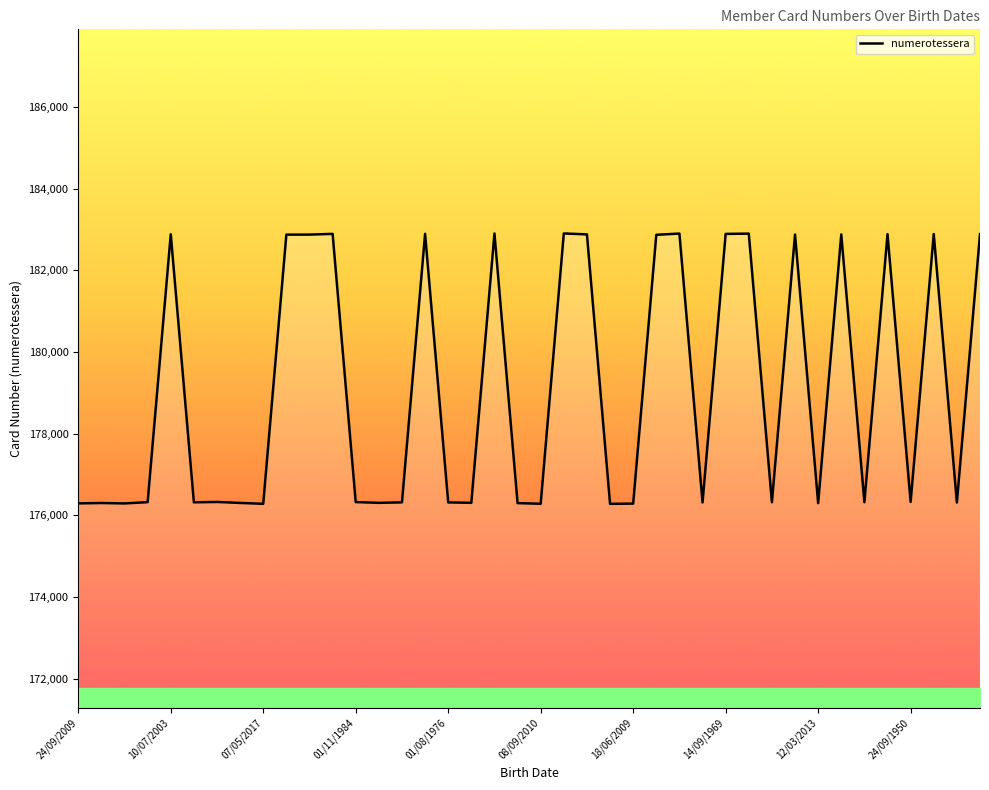

What is the minimum value shown in the chart?

176283